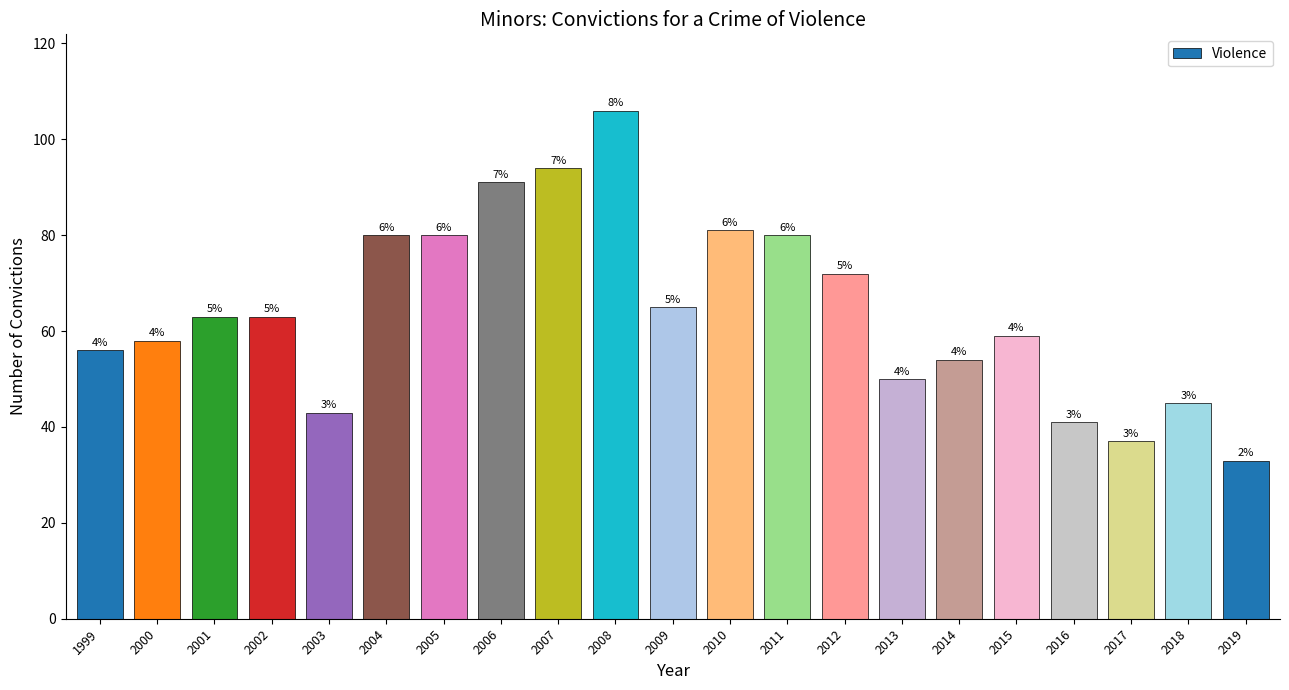

The chart shows a value of 63 at 2001. True or false?

True